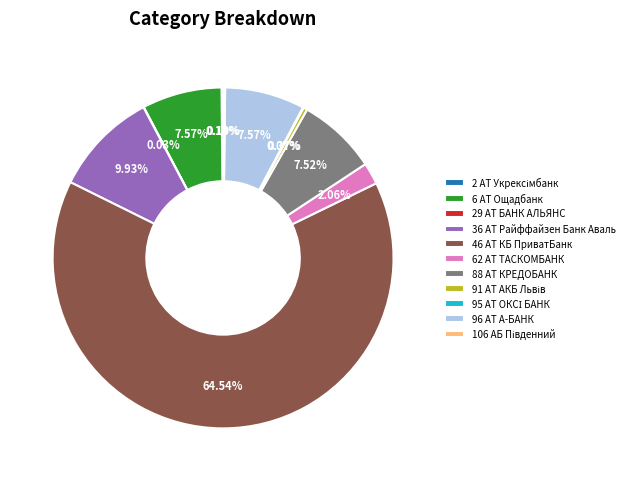

What is the ratio of the value at 36 АТ Райффайзен Банк Аваль to the value at 96 АТ А-БАНК?

1.3